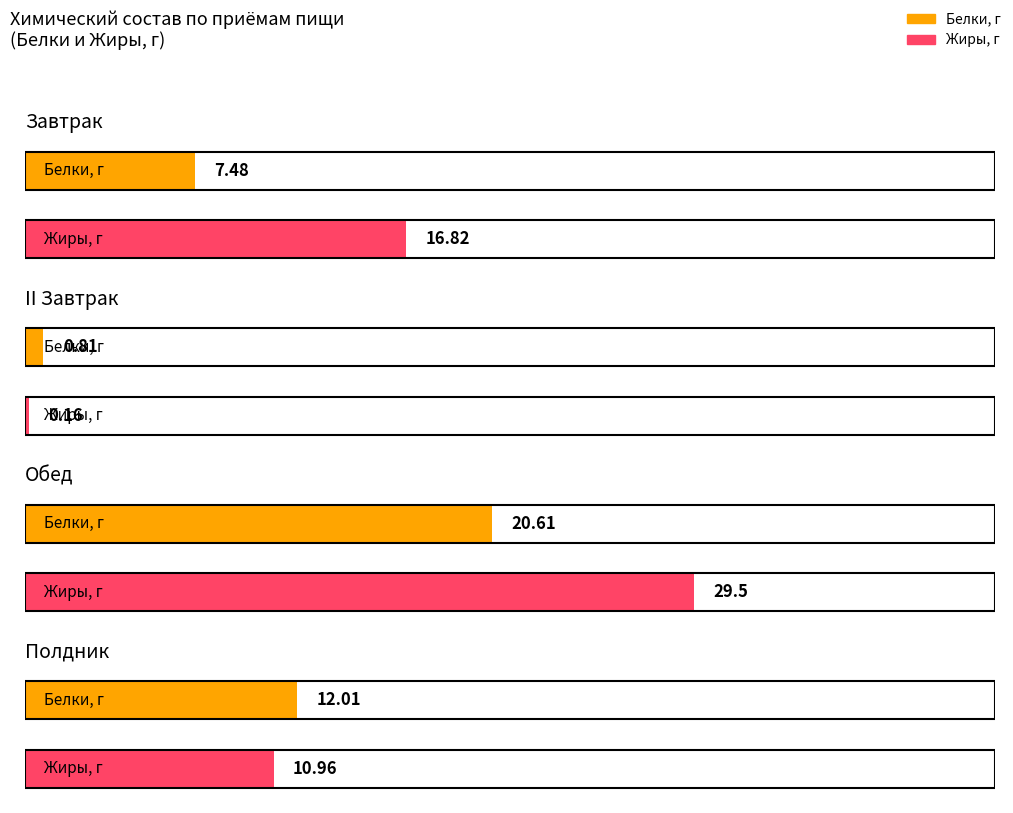

The value of Белки, г at Полдник is 12.0. True or false?

True